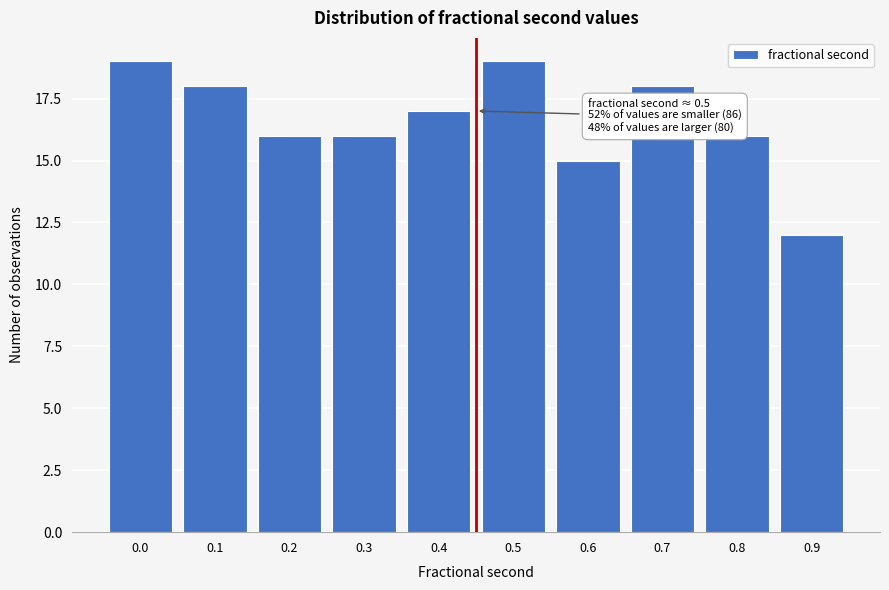

Reading right to left, list all the values displayed in this chart.

12	16	18	15	19	17	16	16	18	19